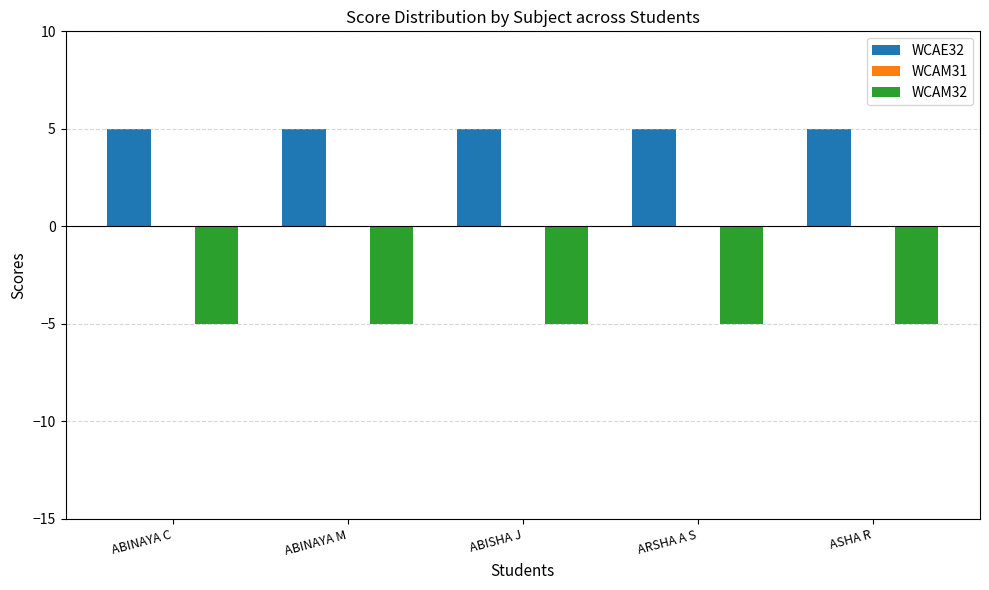

True or false: WCAE32 has a value of 5 at ARSHA A S.

True